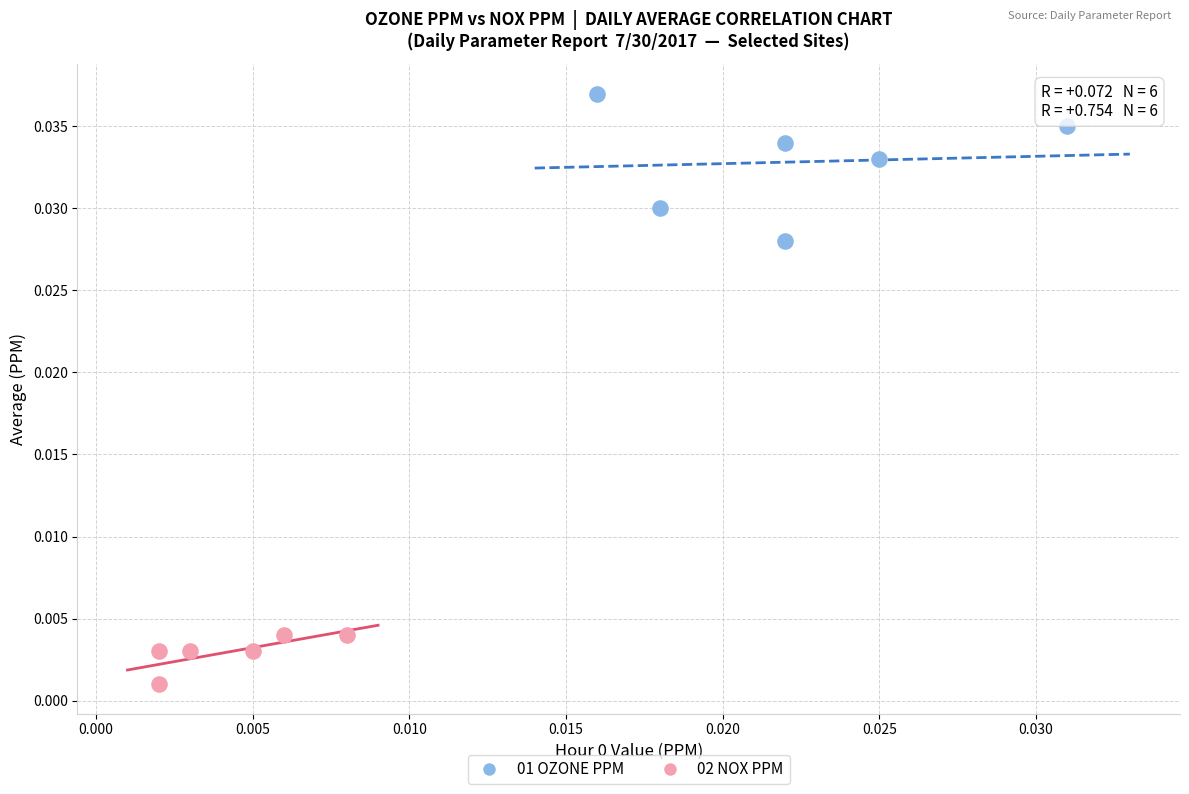

Which series reaches the minimum Y coordinate?

02 NOX PPM